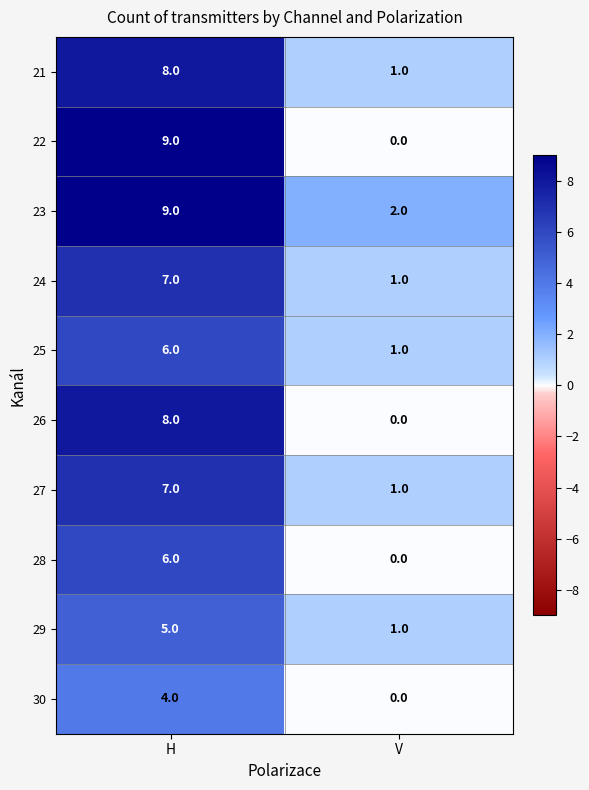

The 21 series shows 14 at H. True or false?

False